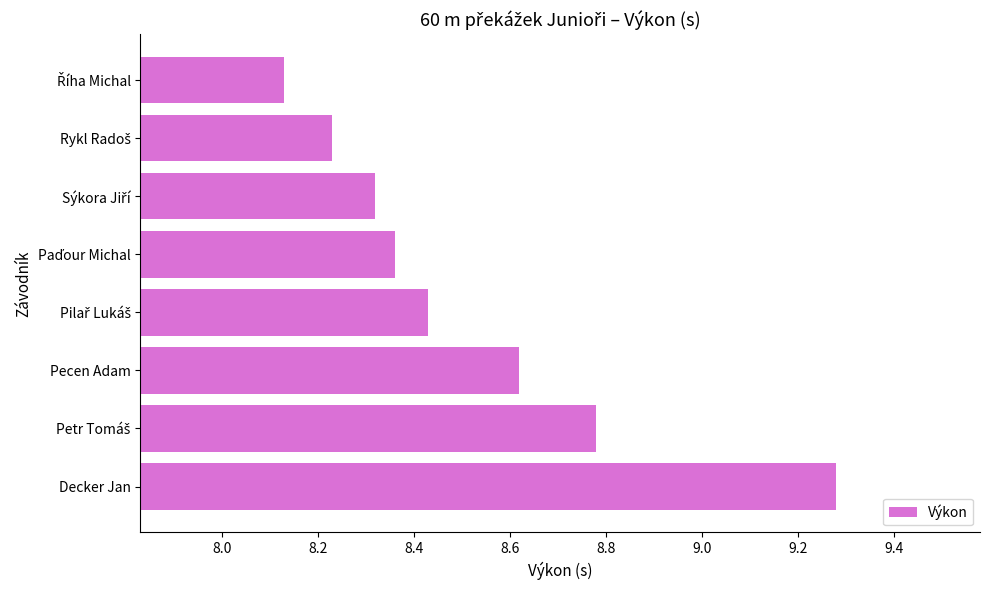

What is the sum of all values?

68.2